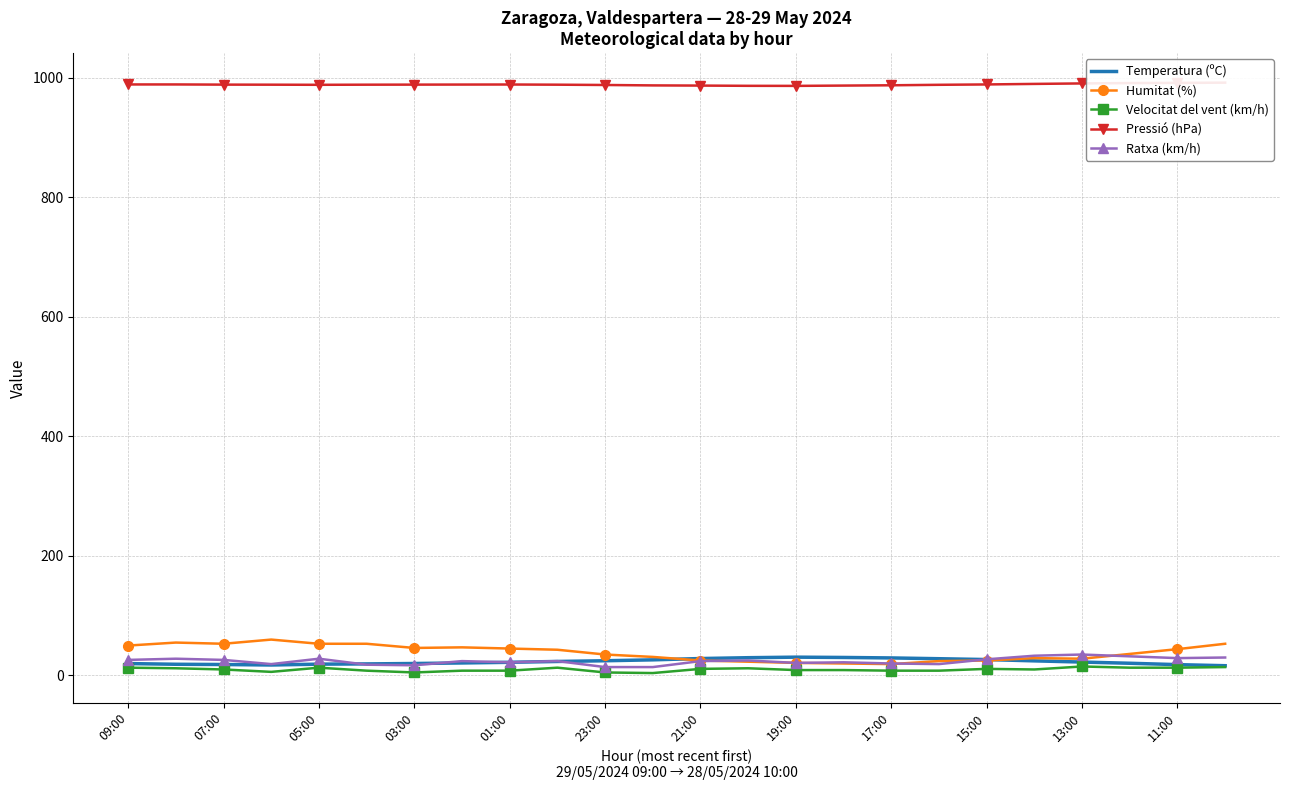

What is the maximum value for Ratxa (km/h)?

35.0